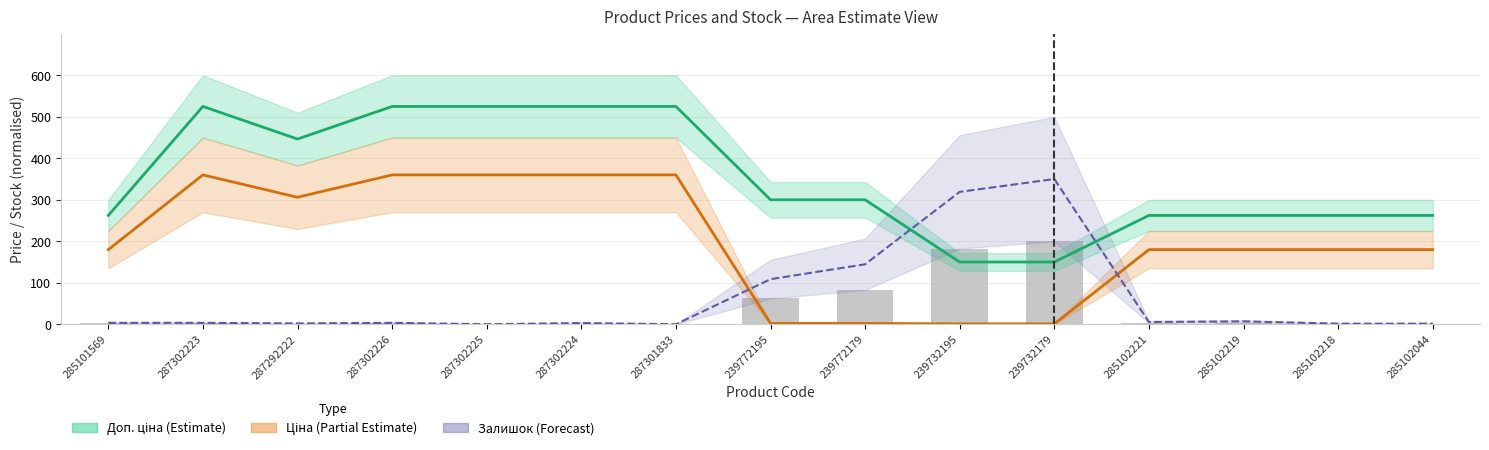

How many data points in Ціна (estimate) are above 179?

11